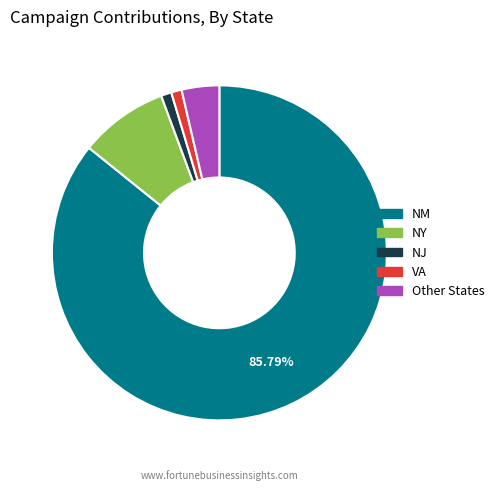

What is the majority slice?

NM